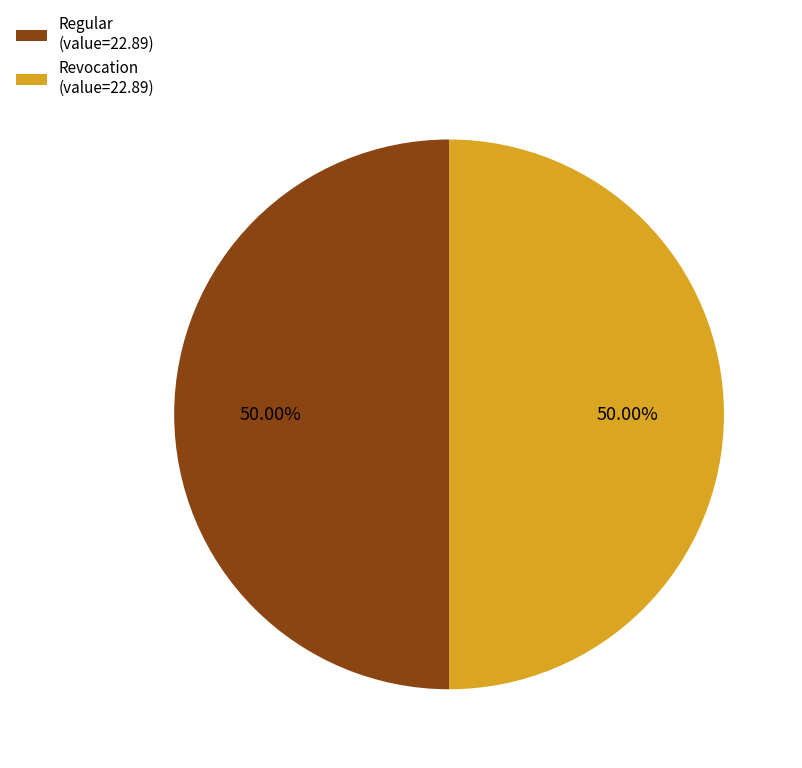

Approximately how many times larger is the value at Revocation (value=22.89) compared to Regular (value=22.89)?

1.0